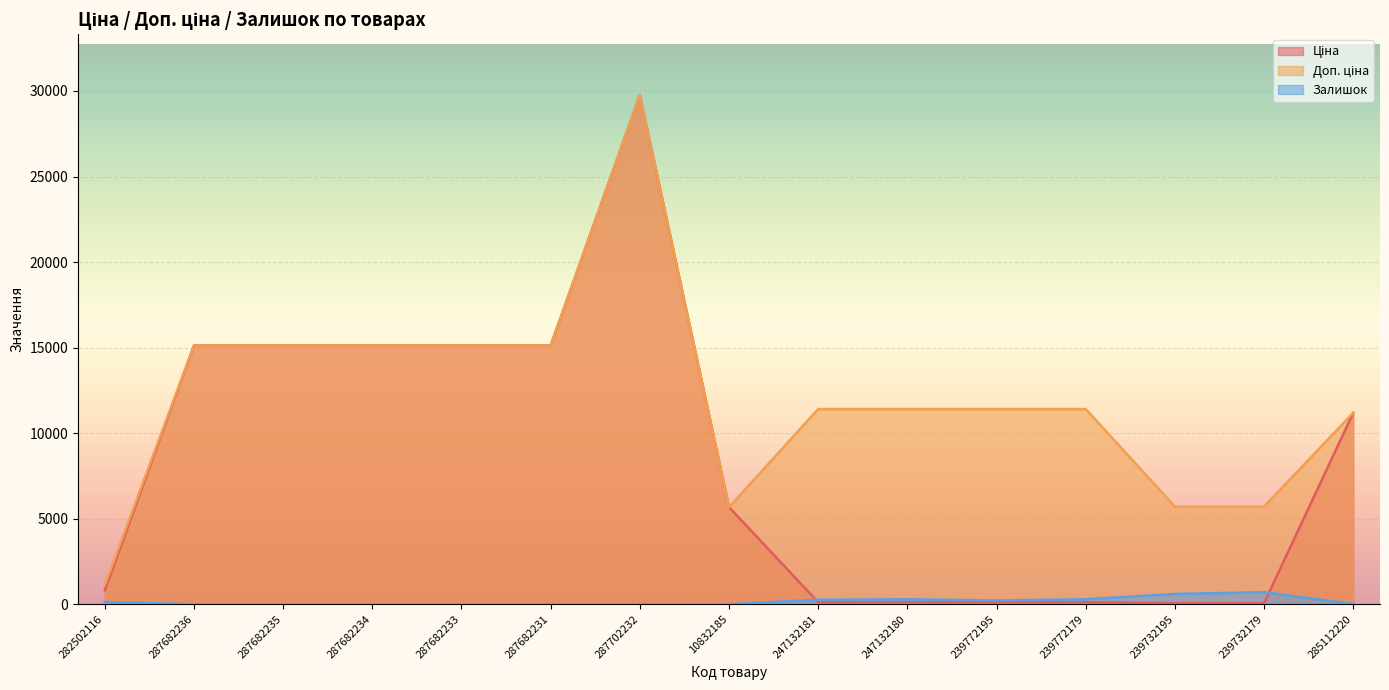

Reading right to left, extract all data points from this chart.

Ціна: 11188.2	57.0	57.0	114.1	114.1	114.1	114.1	5673.8	29747.2	15120.0	15120.0	15120.0	15120.0	15120.0	818.5
Доп. ціна: 11188.2	5705.0	5705.0	11410.0	11410.0	11410.0	11410.0	5673.8	29747.2	15120.0	15120.0	15120.0	15120.0	15120.0	1109.2
Залишок: 17.0	702.0	601.0	290.0	218.0	290.0	260.0	3.0	0.0	0.0	0.0	0.0	0.0	0.0	125.0